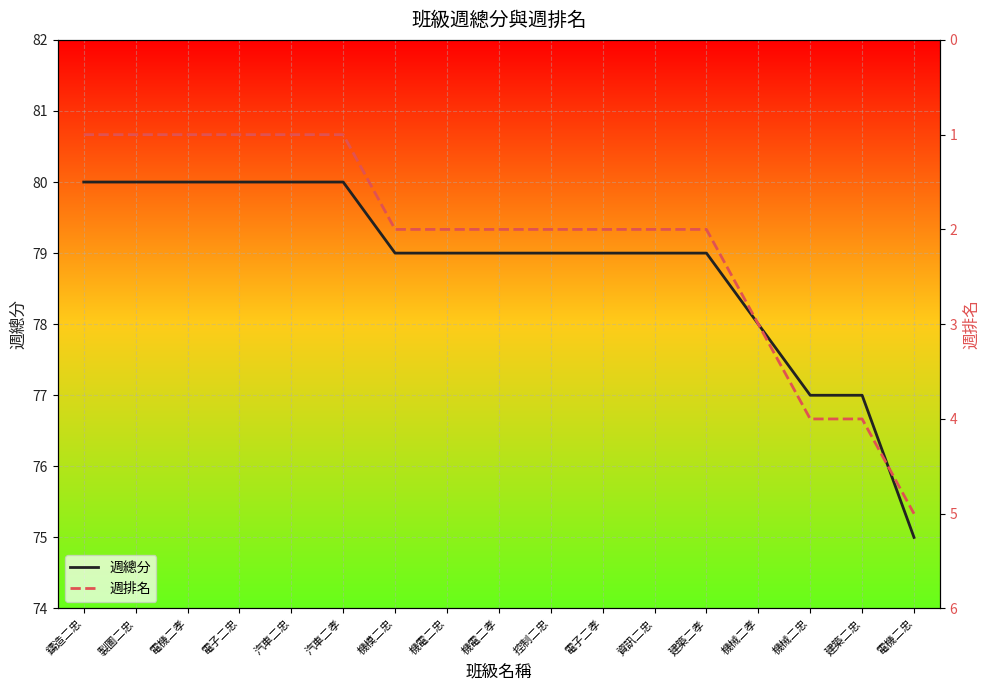

What is the difference between the 週排名 values at 機模二忠 and 汽車二忠?

1